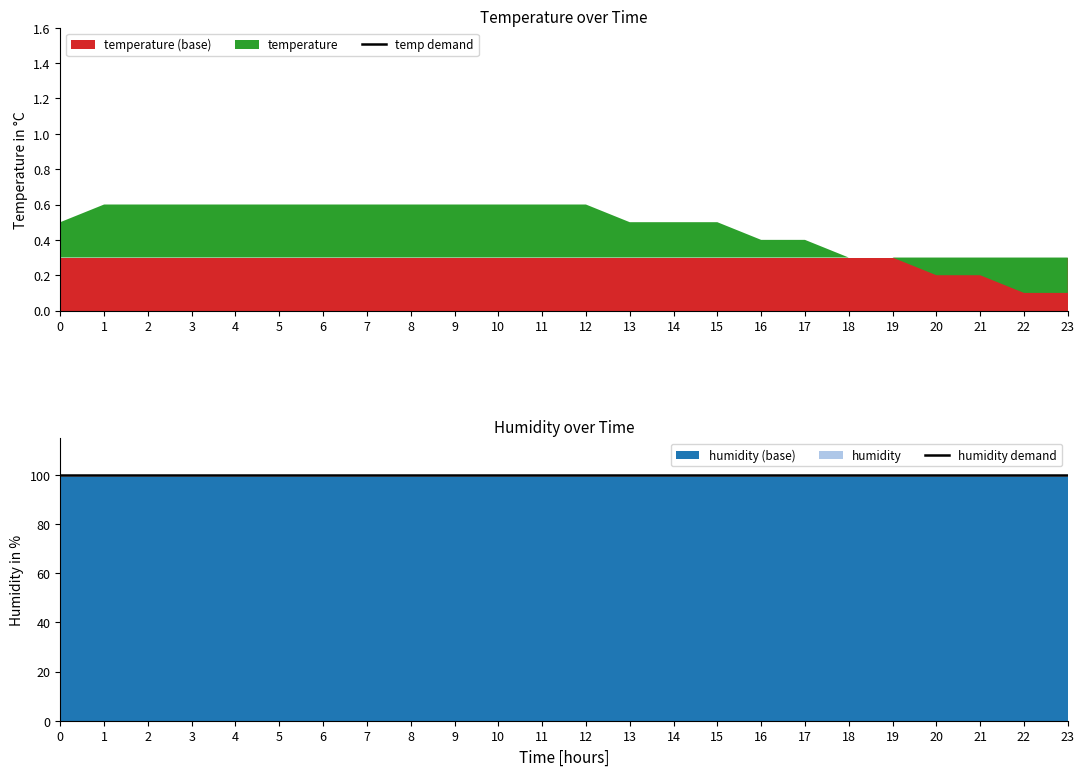

Reading left to right, extract all data points from this chart.

temp demand: 0=14.8	1=14.9	2=14.9	3=14.9	4=14.9	5=14.9	6=14.9	7=14.9	8=14.9	9=14.9	10=14.9	11=14.9	12=14.9	13=14.8	14=14.8	15=14.8	16=14.8	17=14.8	18=14.7	19=14.7	20=14.6	21=14.6	22=14.4	23=14.4
humidity demand: 0=99.9	1=99.9	2=99.9	3=99.9	4=99.9	5=99.9	6=99.9	7=99.9	8=99.9	9=99.9	10=99.9	11=99.9	12=99.9	13=99.9	14=99.9	15=99.9	16=99.9	17=99.9	18=99.9	19=99.9	20=99.9	21=99.9	22=99.9	23=99.9